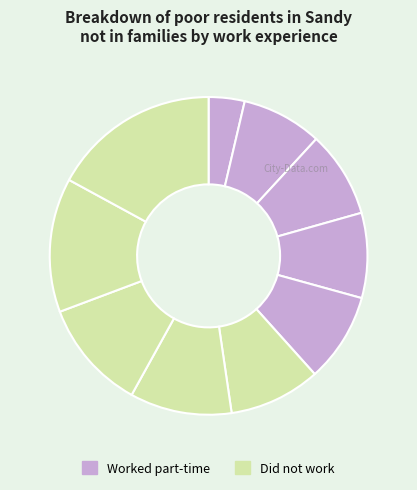

Count the number of slices in the pie.

10